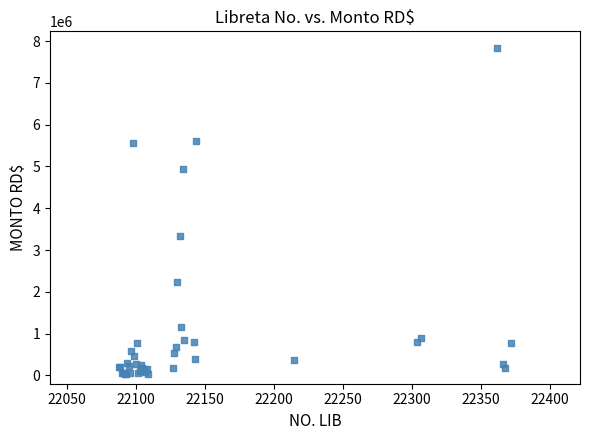

What Y value in the scatter plot is closest to 3933415?

3338601.3